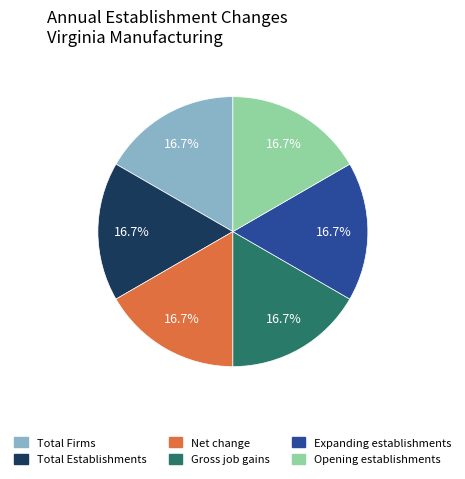

Does any single category account for the majority?

No